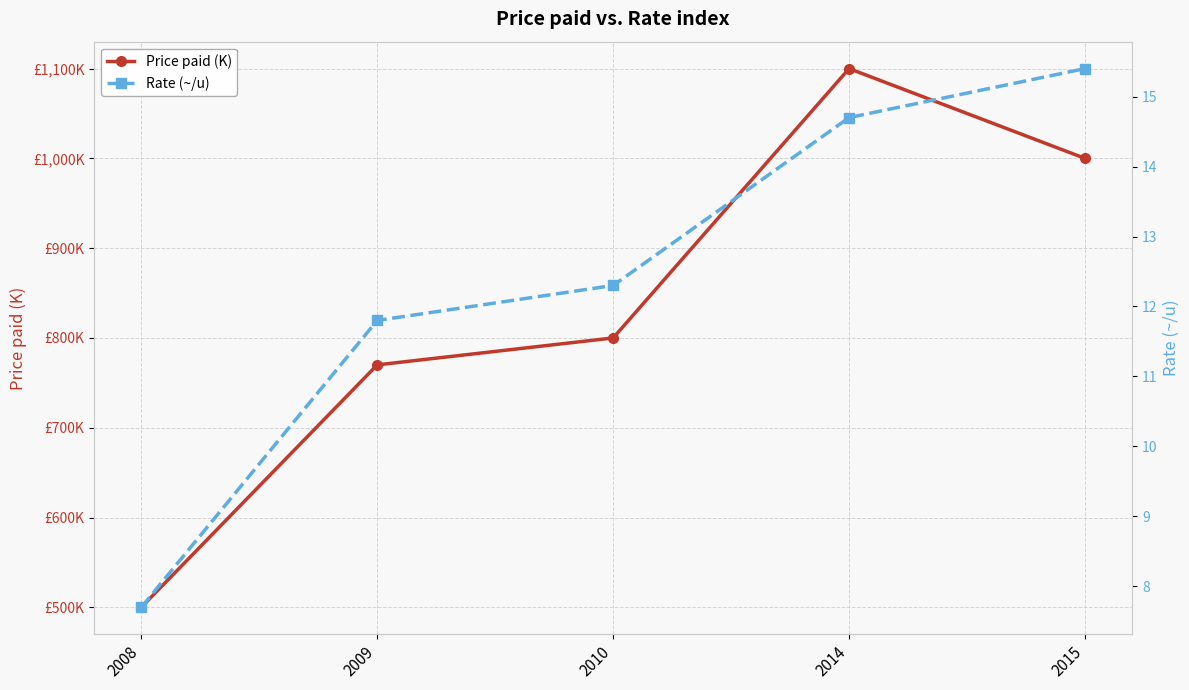

At how many categories does at least one series exceed 770?

3